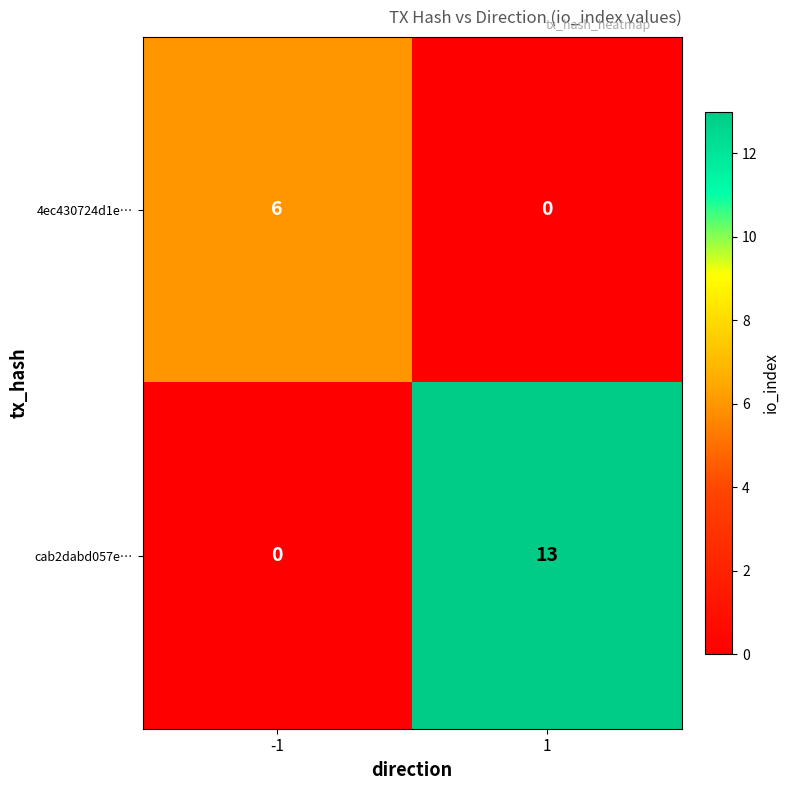

The cab2dabd057e… series shows 5 at -1. True or false?

False